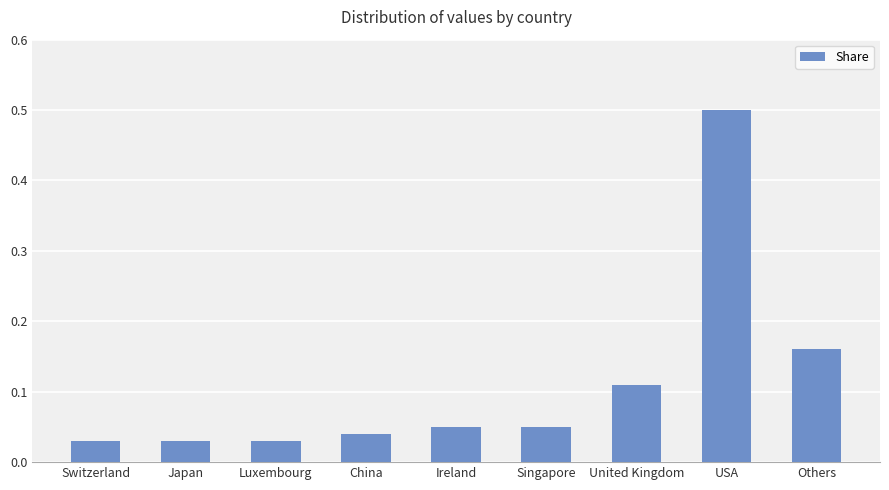

Is it true that the value at Others is 0.0?

False